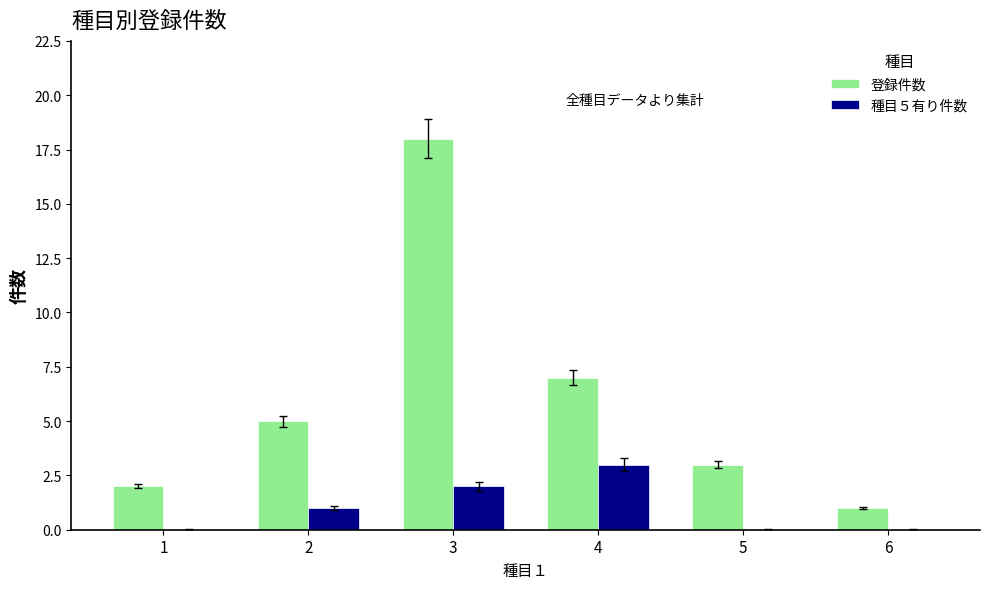

What is the sum of the 登録件数 values at 4 and 2?

12